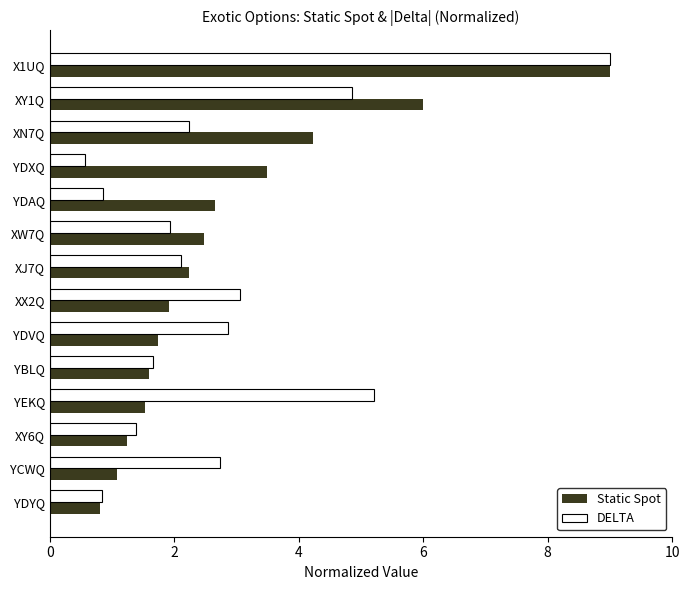

What is the minimum value for Static Spot?

0.8